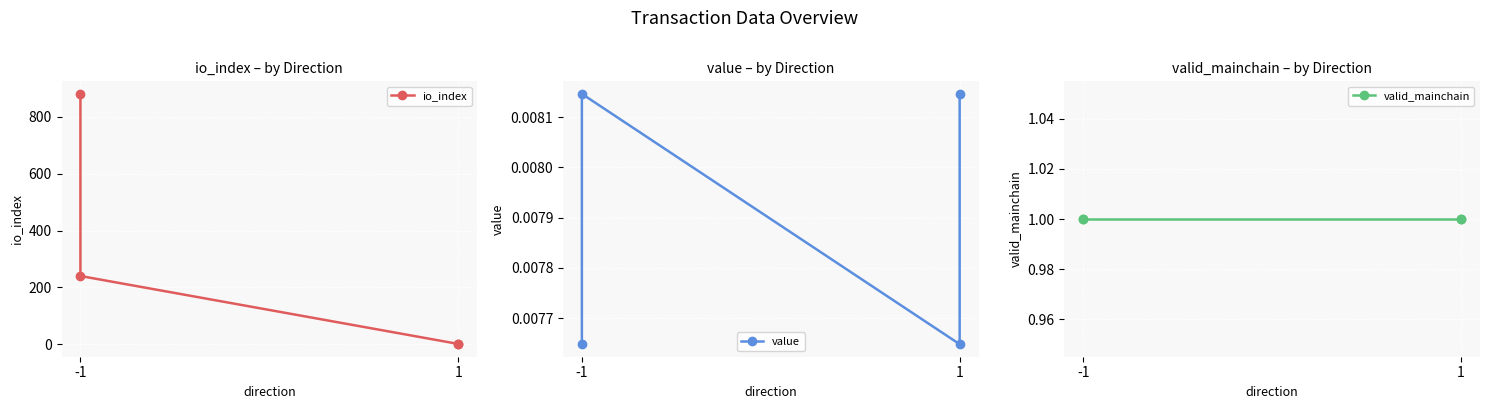

How many times do io_index and value cross each other?

1